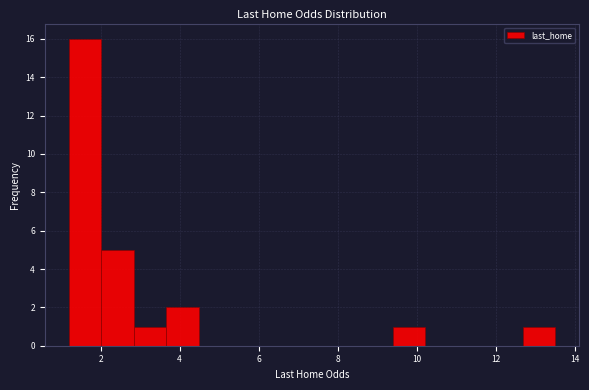

Reading left to right, transcribe this chart: for each bar, give the range it covers on the x-axis and its height. Neither the bar edges nor the heights are printed on the chart, so give them approximately, as read against the axes.

1.20 to 2.02: 16
2.02 to 2.84: 5
2.84 to 3.66: 1
3.66 to 4.48: 2
4.48 to 5.30: 0
5.30 to 6.12: 0
6.12 to 6.94: 0
6.94 to 7.76: 0
7.76 to 8.58: 0
8.58 to 9.40: 0
9.40 to 10.22: 1
10.22 to 11.04: 0
11.04 to 11.86: 0
11.86 to 12.68: 0
12.68 to 13.50: 1